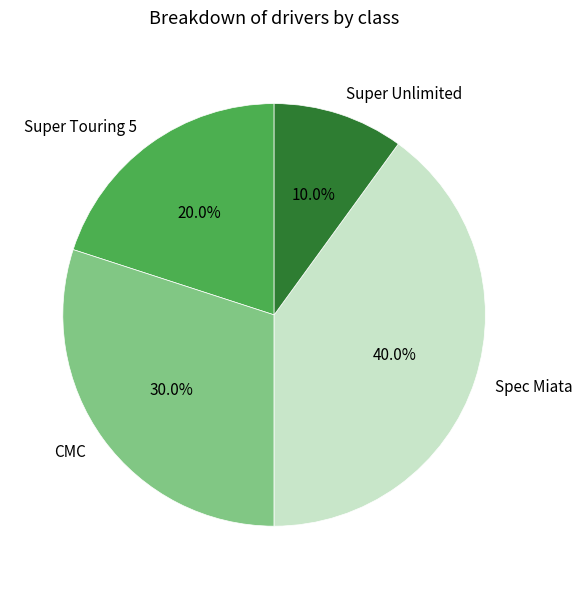

What is the largest slice in the pie chart?

Spec Miata